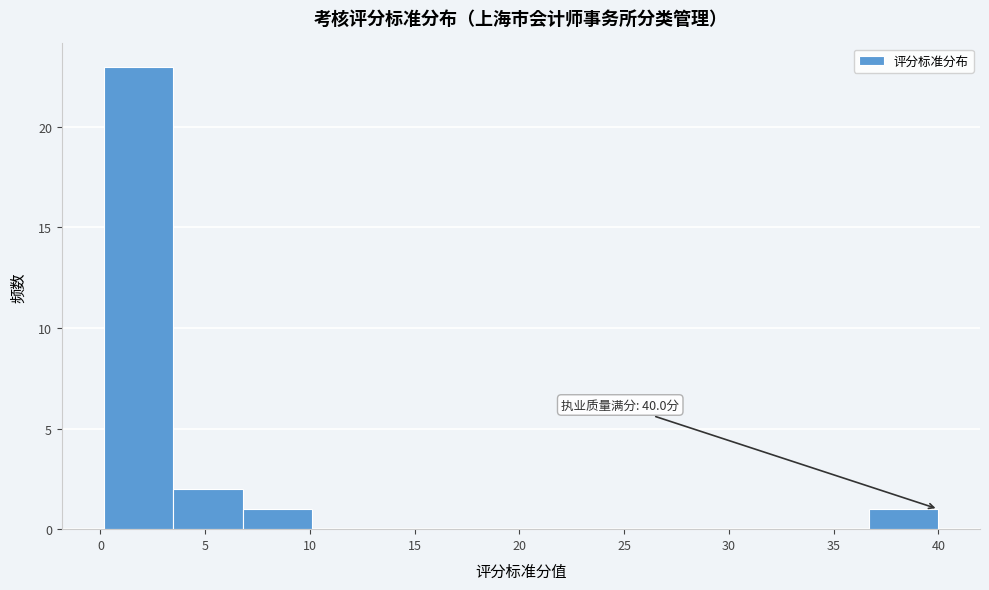

Over which range of the x-axis is the bar tallest?

0.0 to 3.5